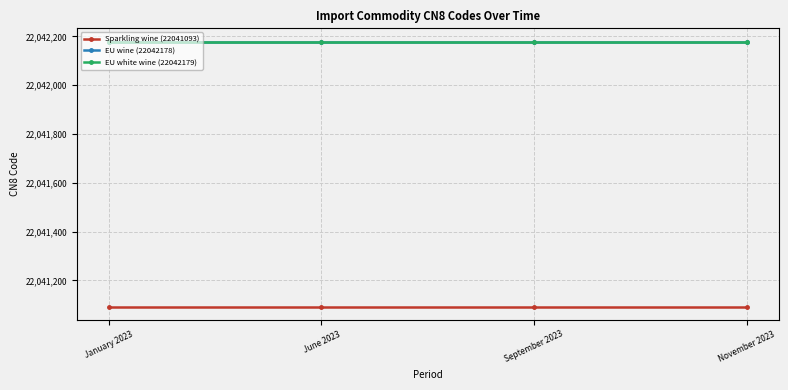

What is the spread (max minus min) of values at June 2023?

1086